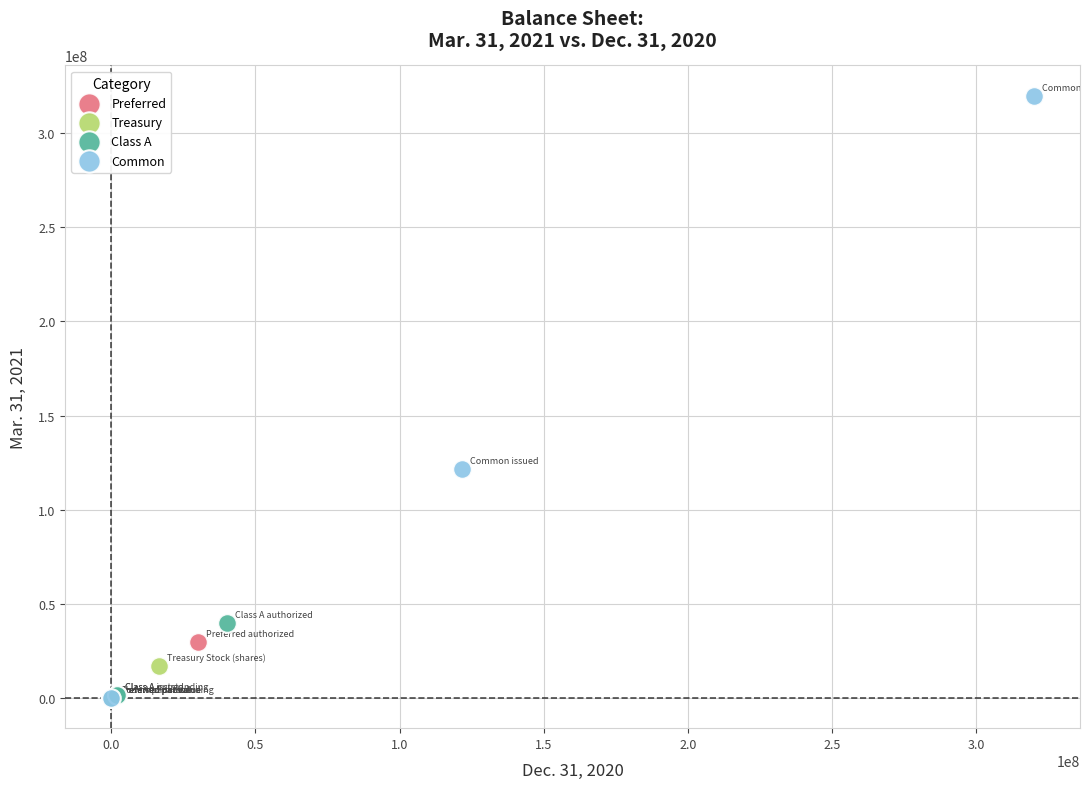

What are all the series names shown in the legend?

Preferred, Treasury, Class A, Common